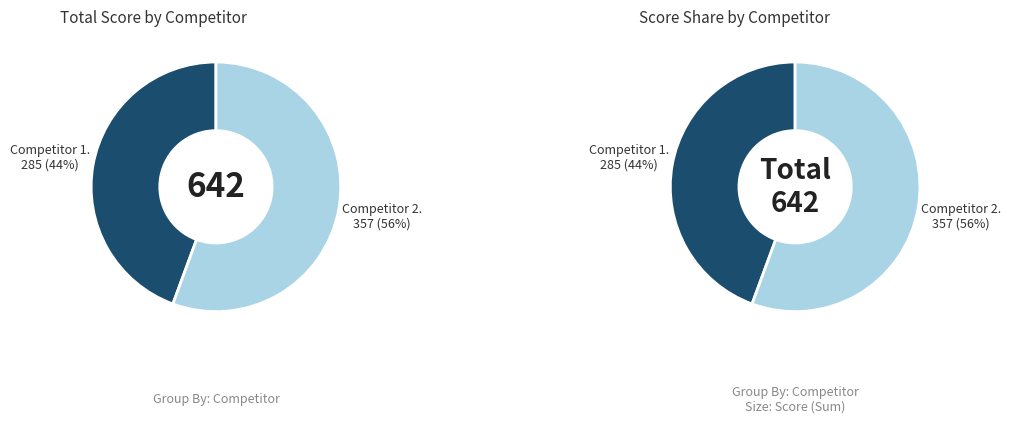

Is the sum of 6 and Competitor 1 Total greater than half?

No